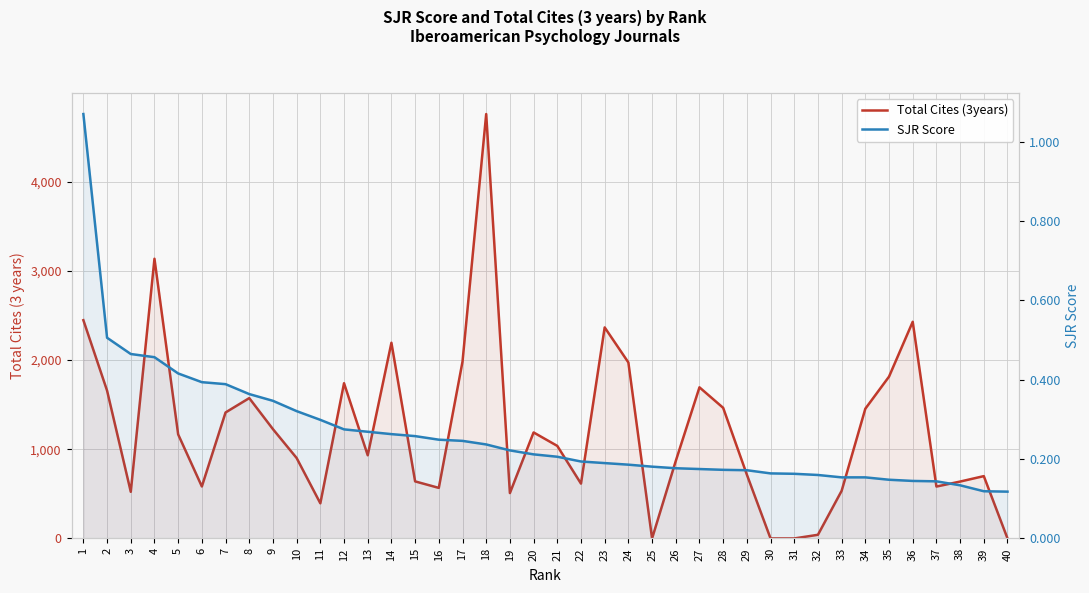

How many positive values does the Total Cites (3years) series have?

36